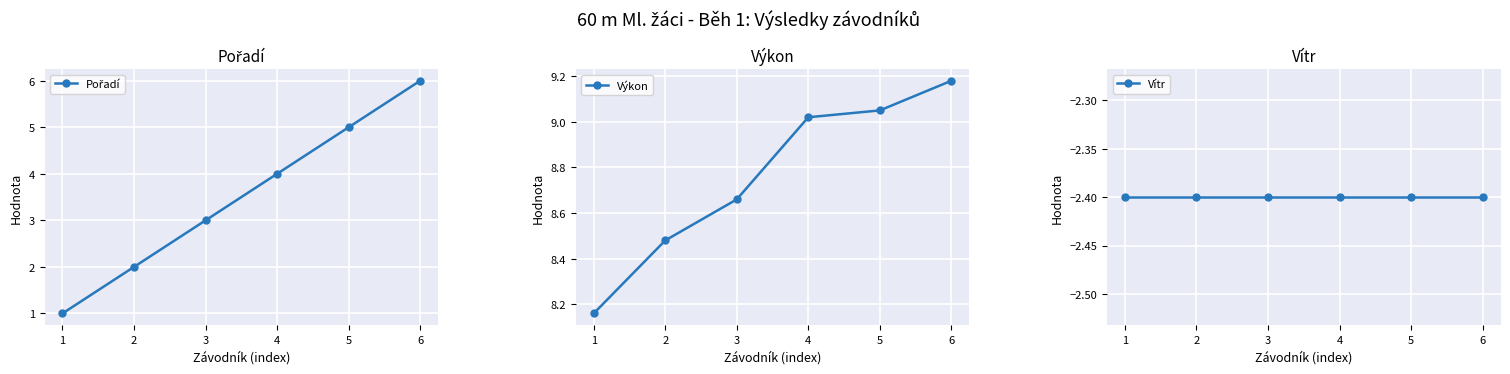

True or false: Pořadí and Výkon cross at least once.

False